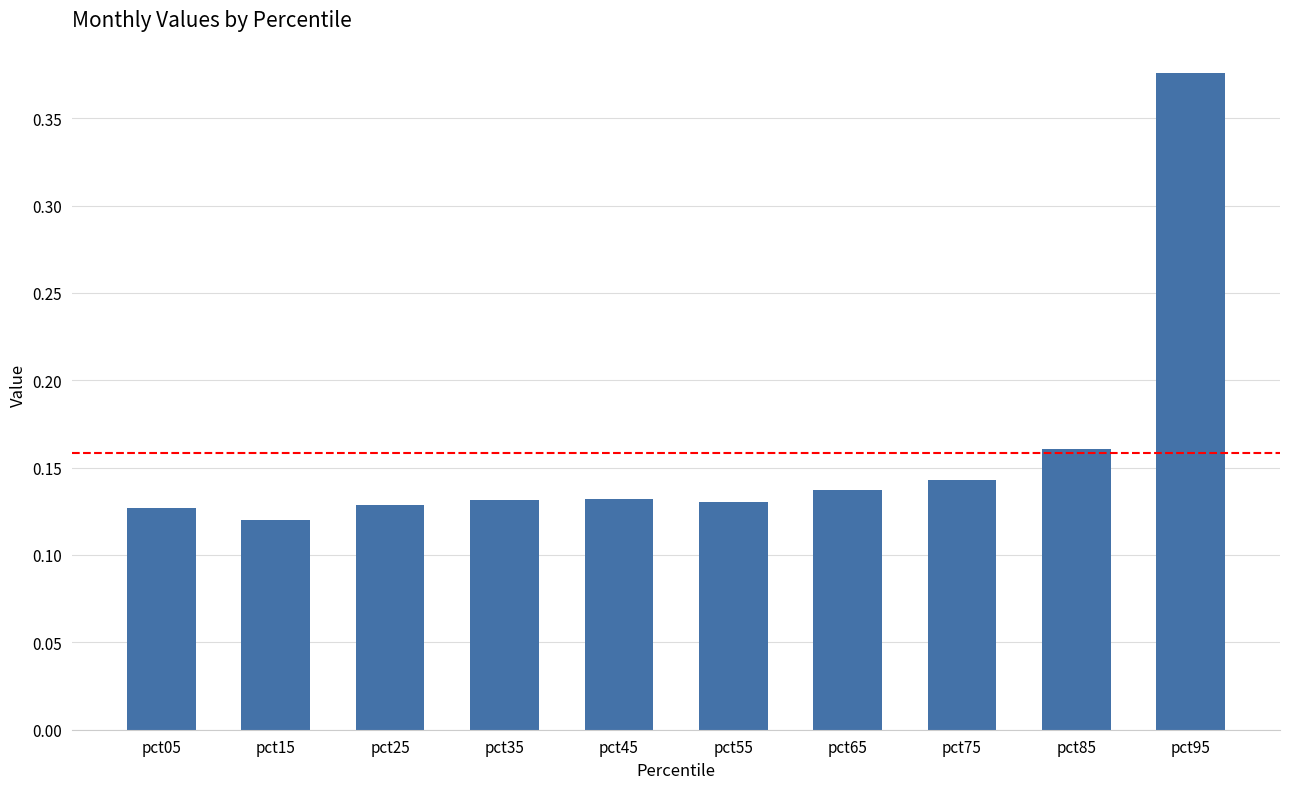

Which label corresponds to the largest value in the chart?

pct95